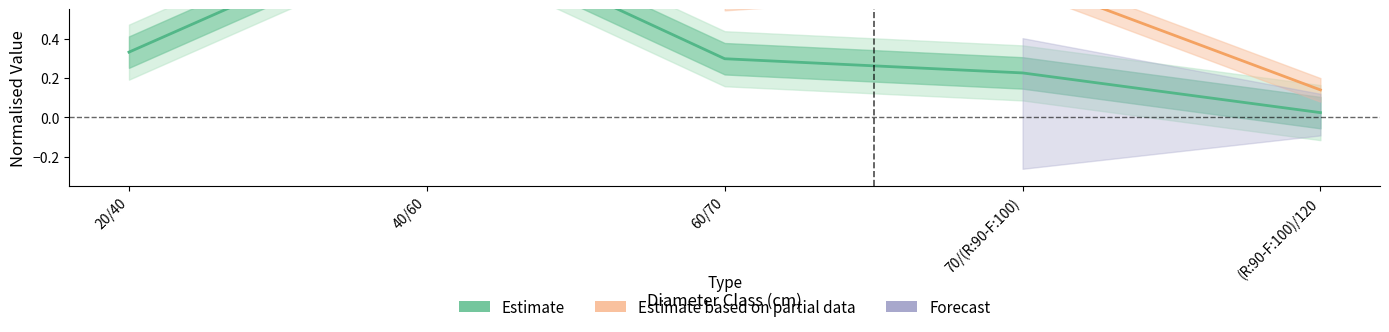

Rank the categories by value from highest to lowest.

40/60, 20/40, 60/70, 70/(R:90-F:100), (R:90-F:100)/120